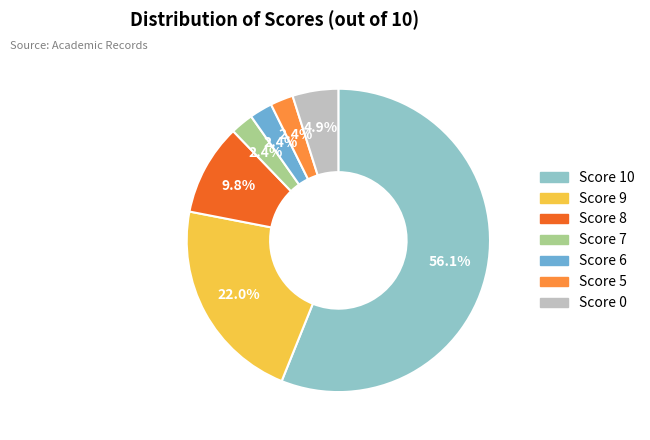

Do Score 9 and Score 7 together represent more than half of the pie?

No